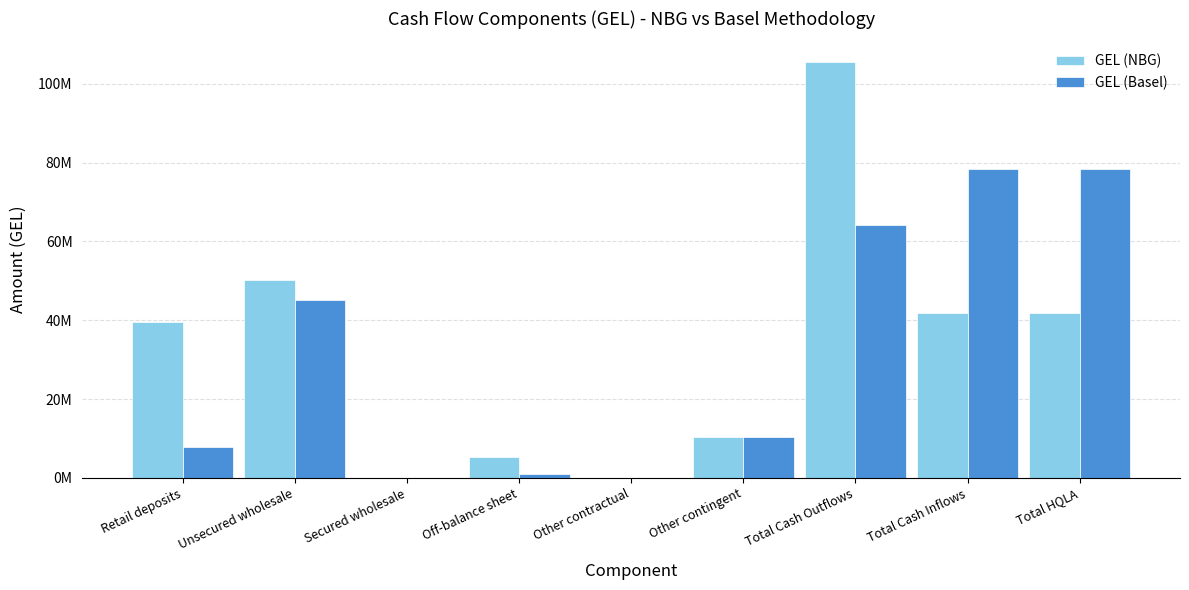

What position from the right is Unsecured wholesale?

8